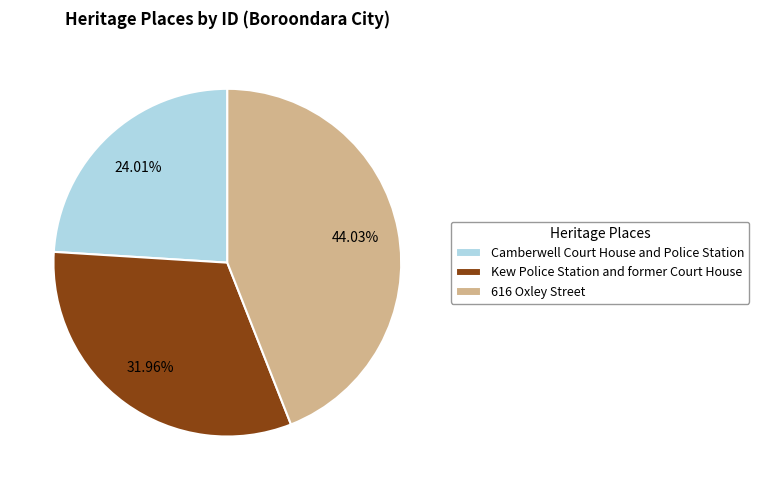

How much of the chart is everything except 616 Oxley Street?

56.0%